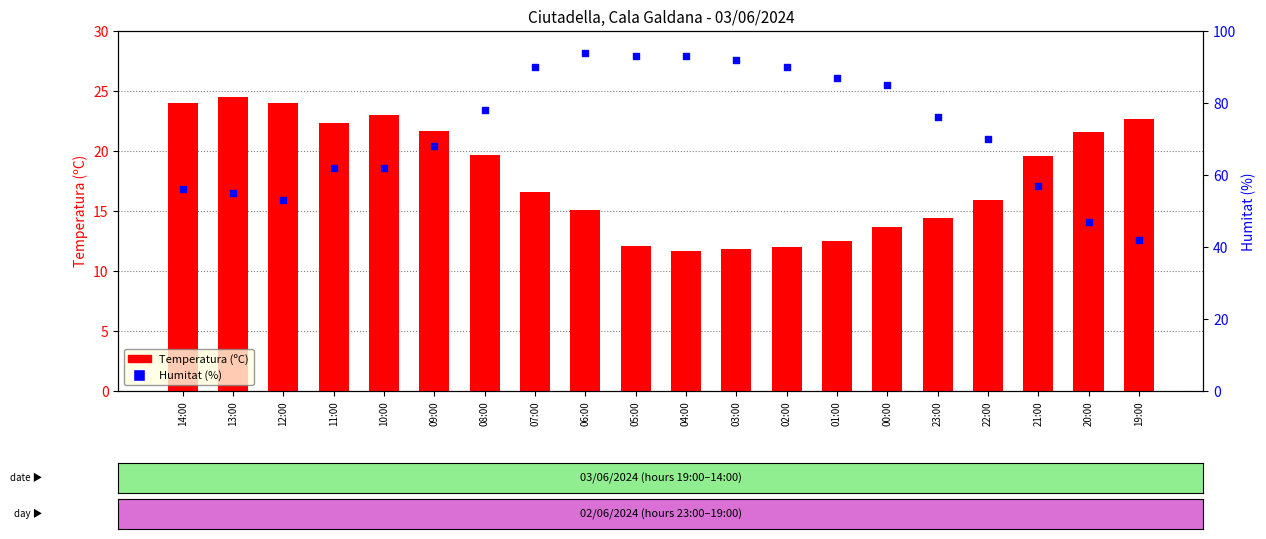

At which category is the sum across all series the highest?

06:00